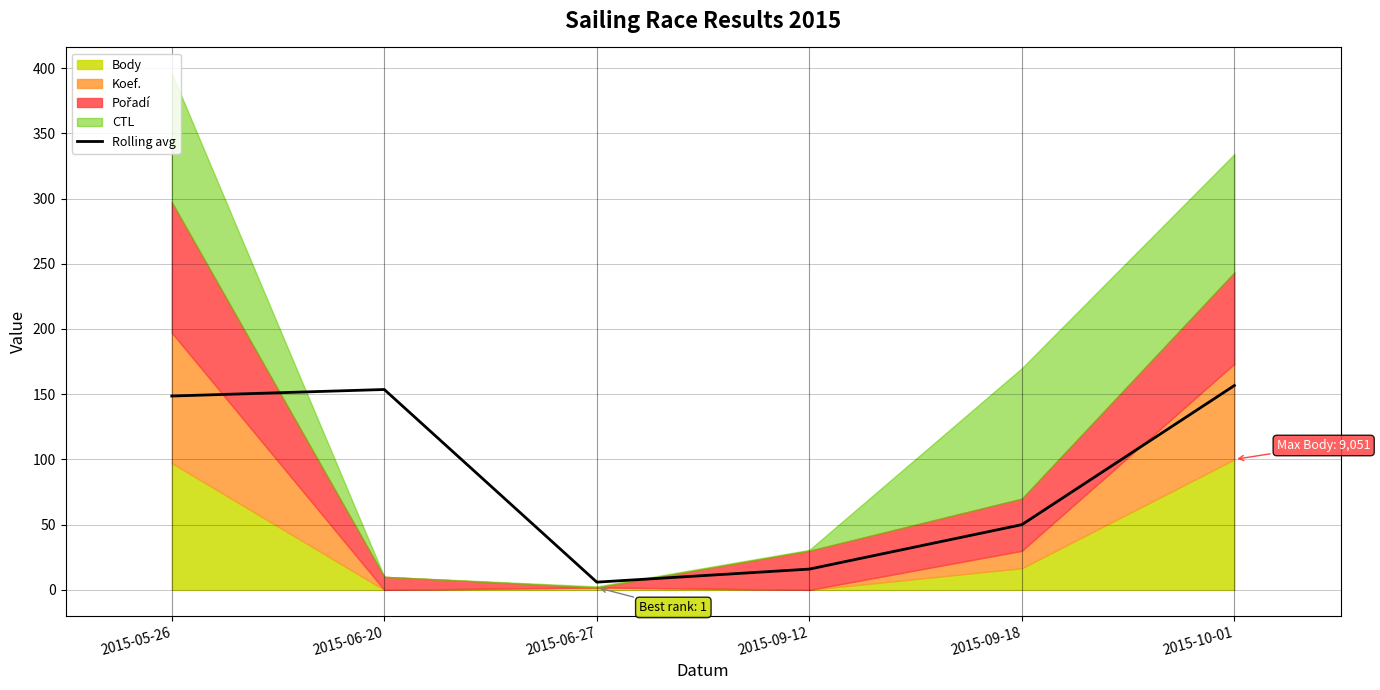

Does the chart display data point markers on the line(s)?

No